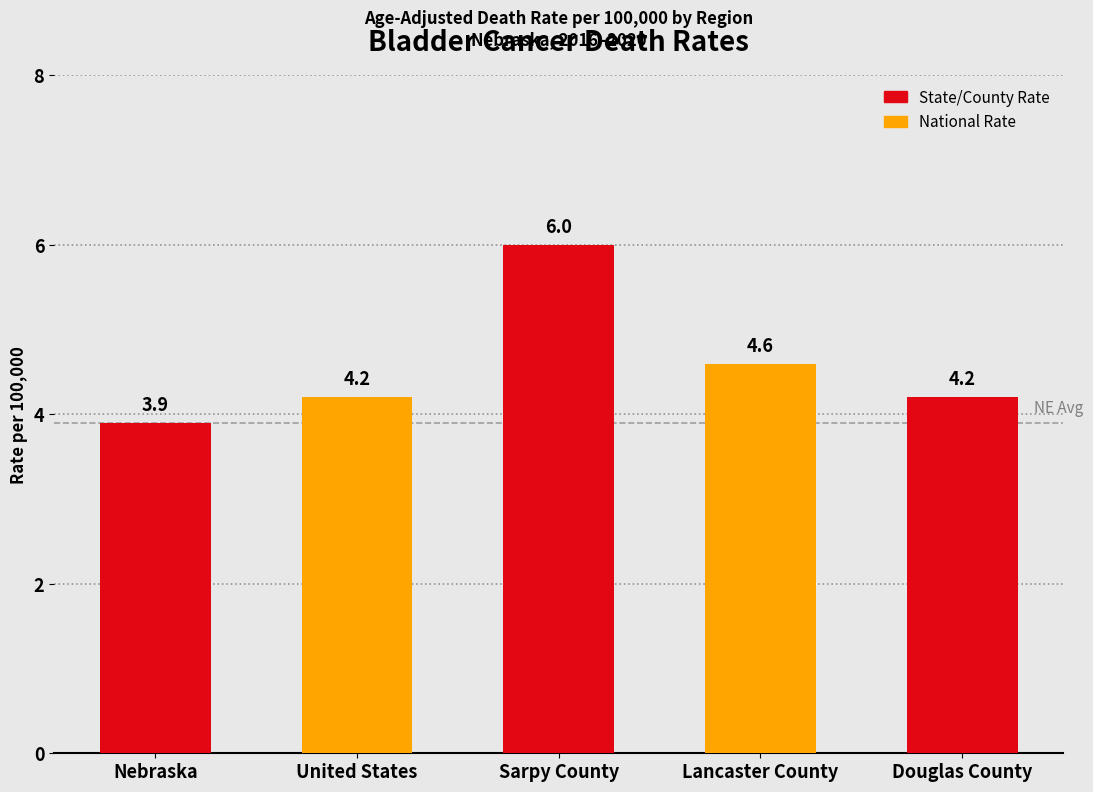

What is the greatest value displayed?

6.0